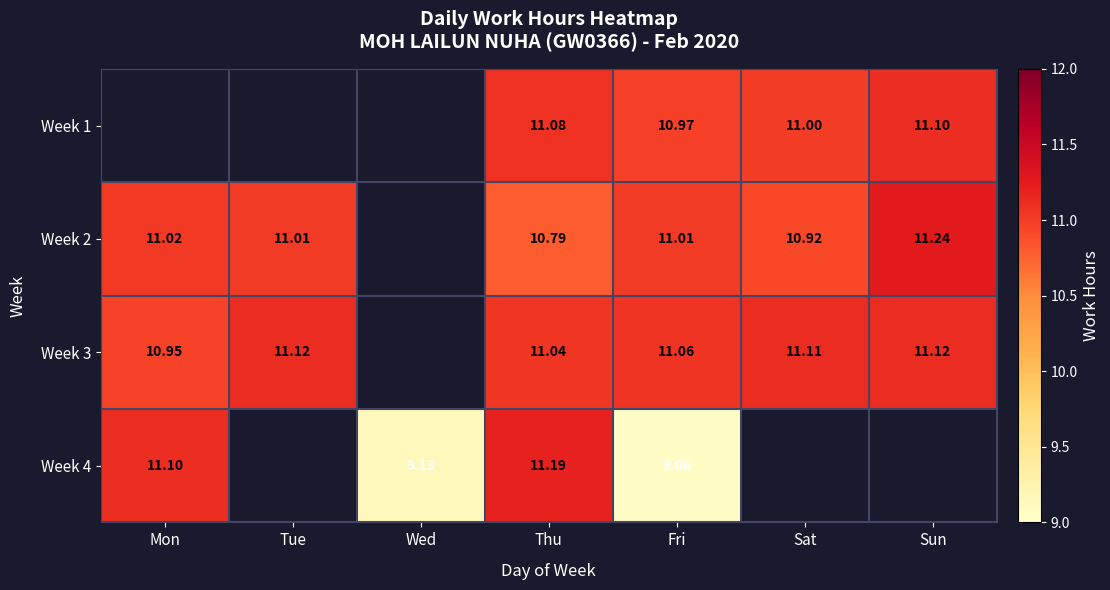

What is the total value across all series at Tue?

22.1